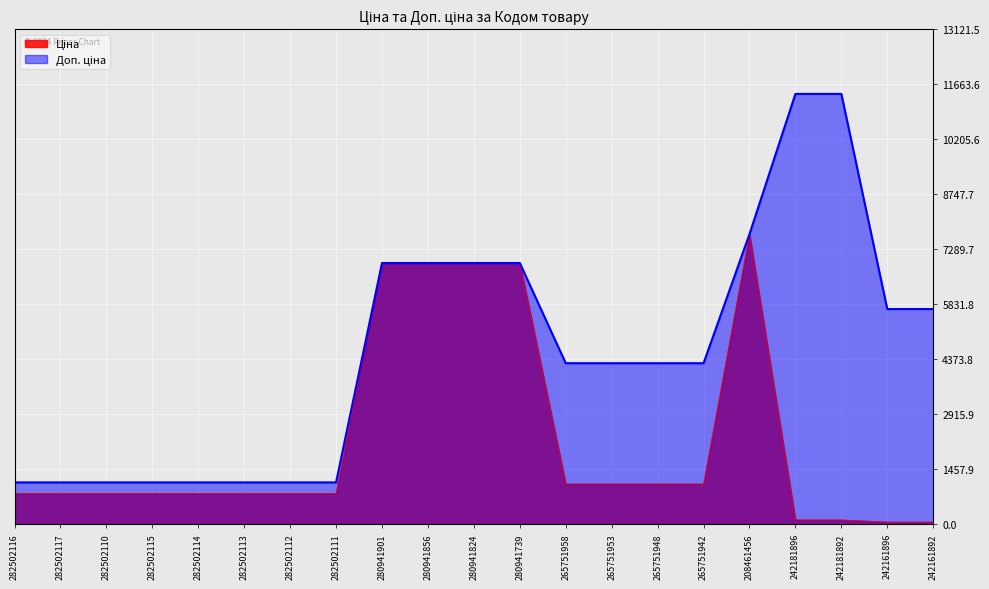

What position from the right is 282502112?

15